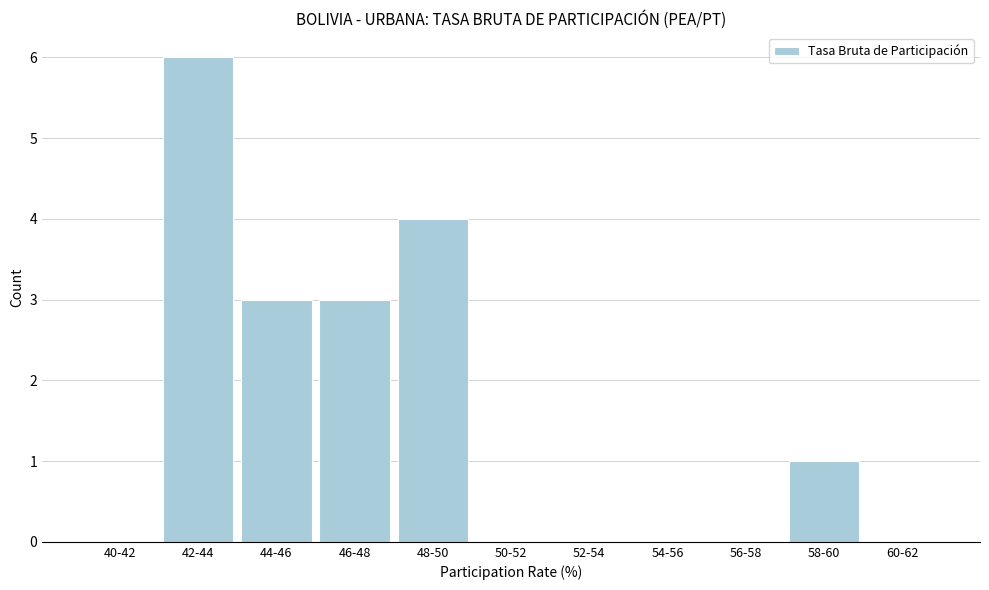

Reading right to left, list all the values displayed in this chart.

60-62=0	58-60=1	56-58=0	54-56=0	52-54=0	50-52=0	48-50=4	46-48=3	44-46=3	42-44=6	40-42=0